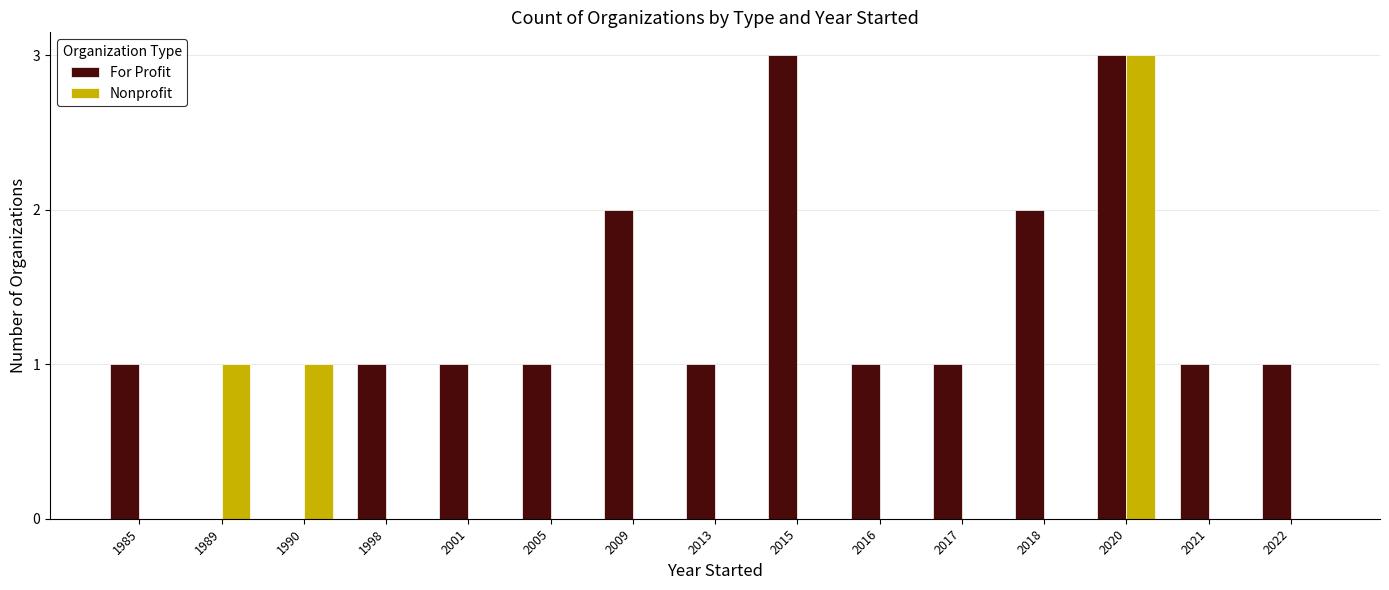

What is the greatest value displayed?

3